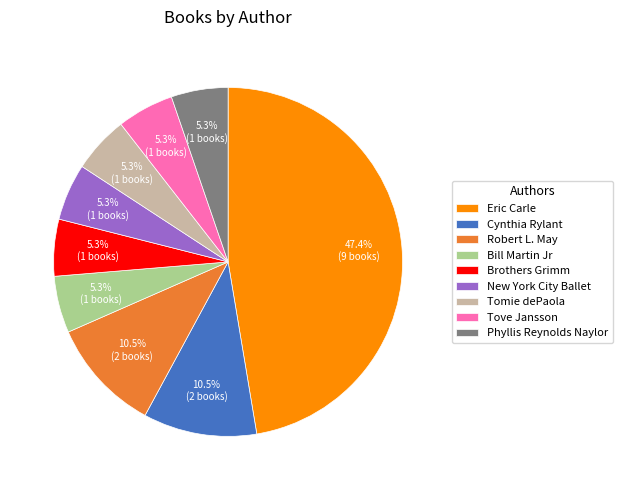

Which slice is the largest?

Eric Carle